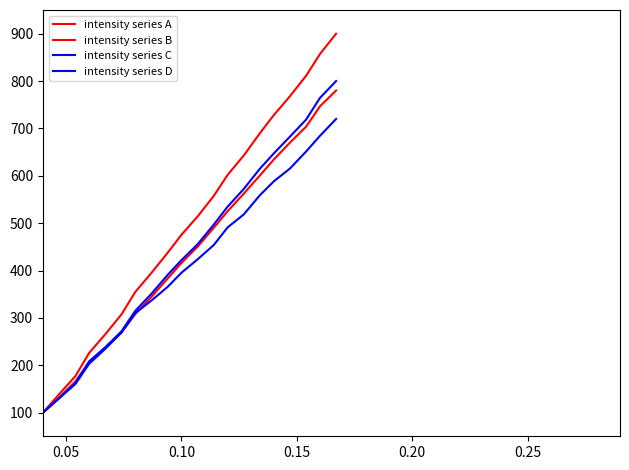

At how many categories does at least one series exceed 838?

2